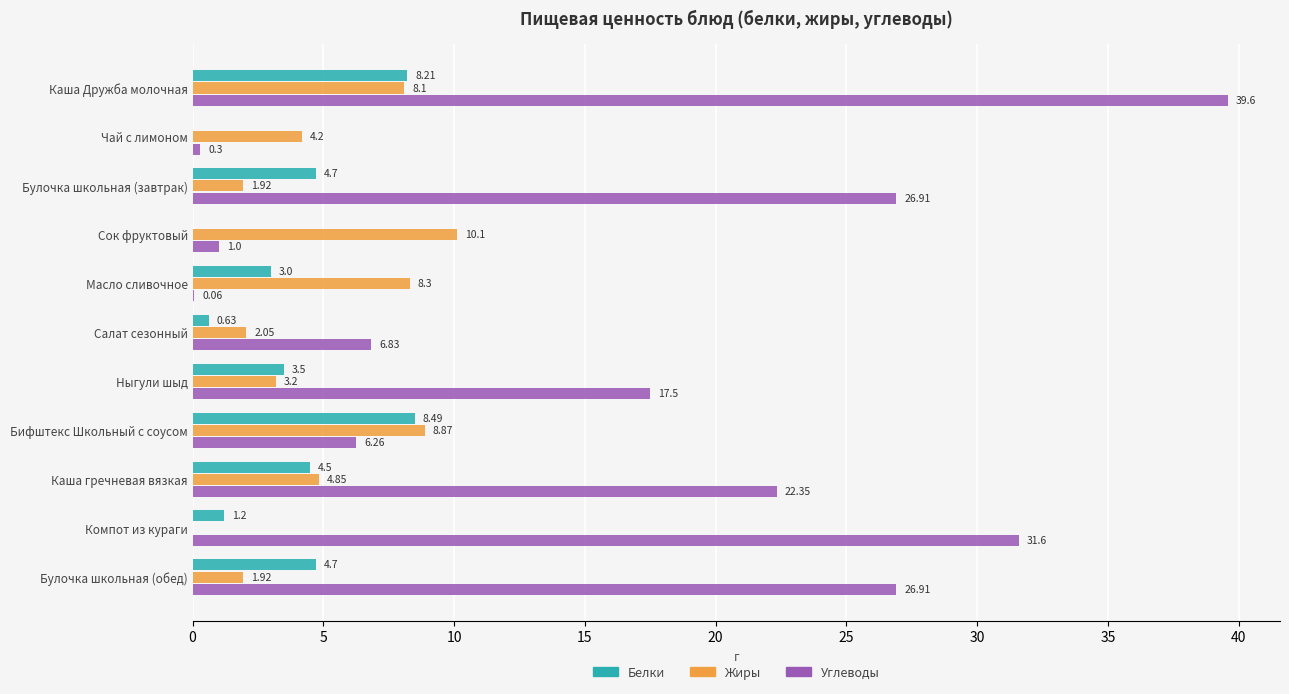

Which series changed the most between Сок фруктовый and Бифштекс Школьный с соусом?

Белки